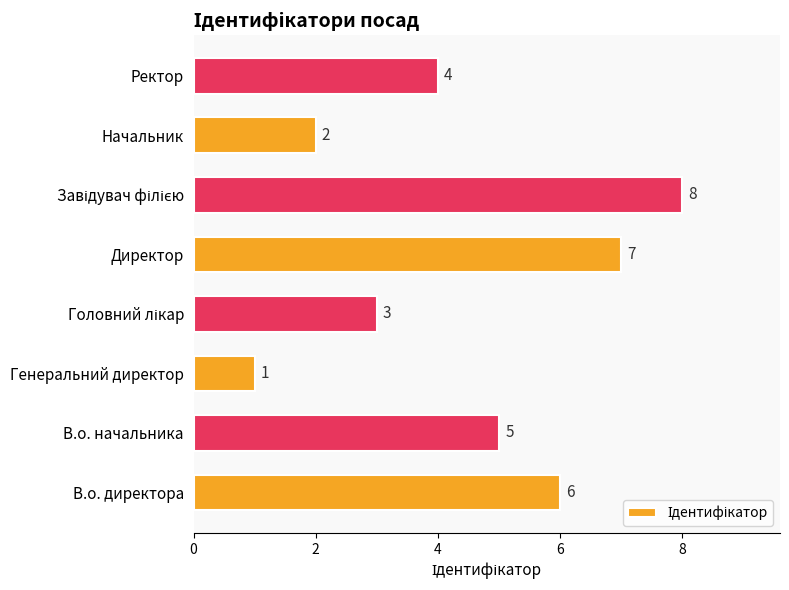

The value at В.о. начальника is 5. True or false?

True